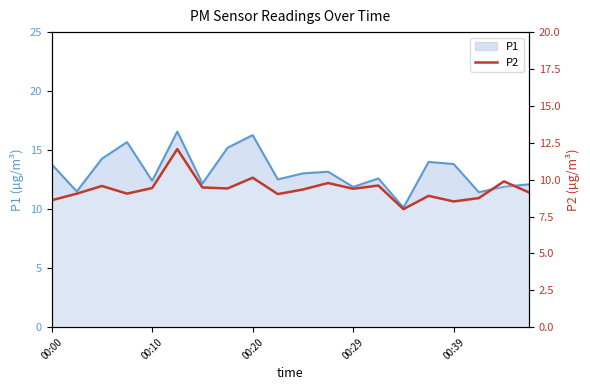

What is the difference between the values at 10 and 8?

0.8